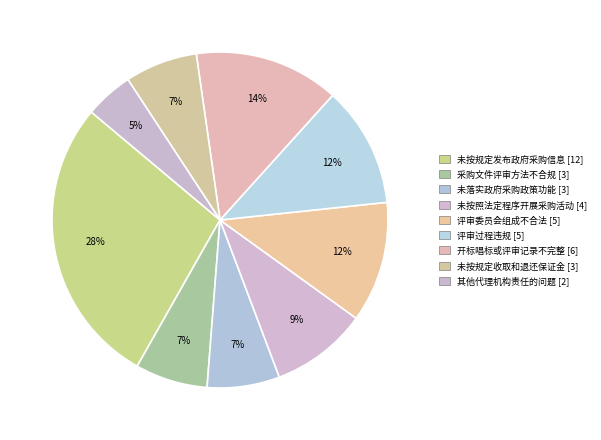

Count the number of slices in the pie.

9